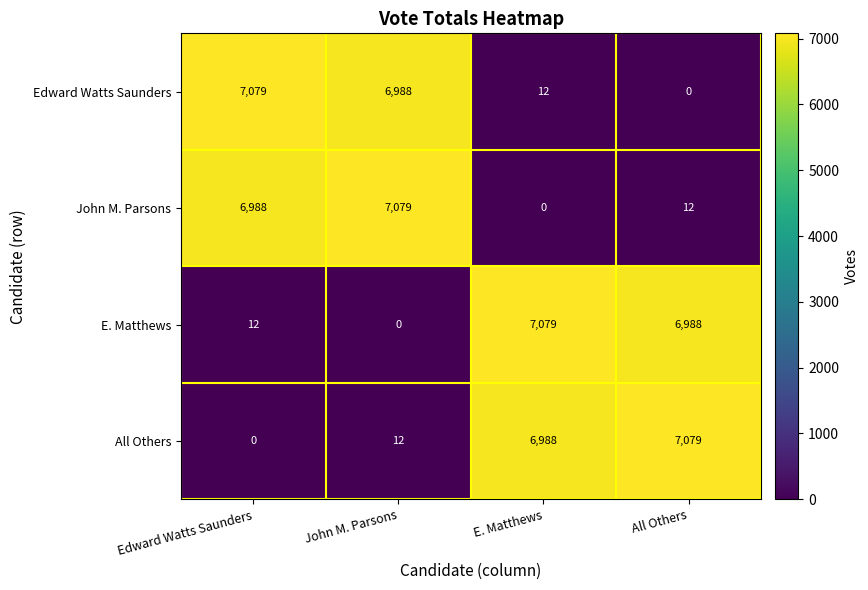

What is the spread (max minus min) of values at John M. Parsons?

7079